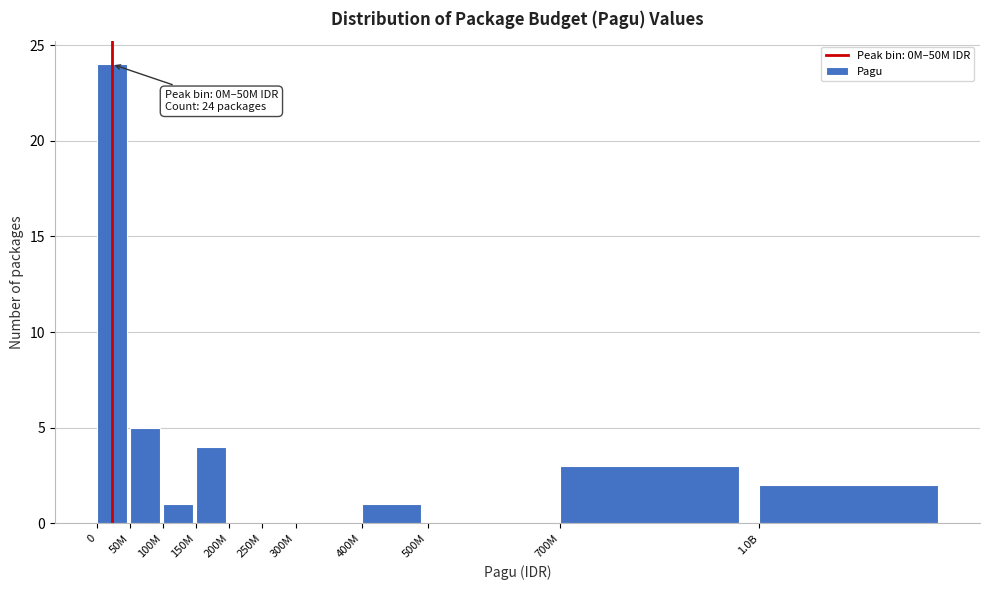

Reading right to left, what are all the values shown in this chart?

1.0B=2	700M=3	500M=0	400M=1	300M=0	250M=0	200M=0	150M=4	100M=1	50M=5	0=24